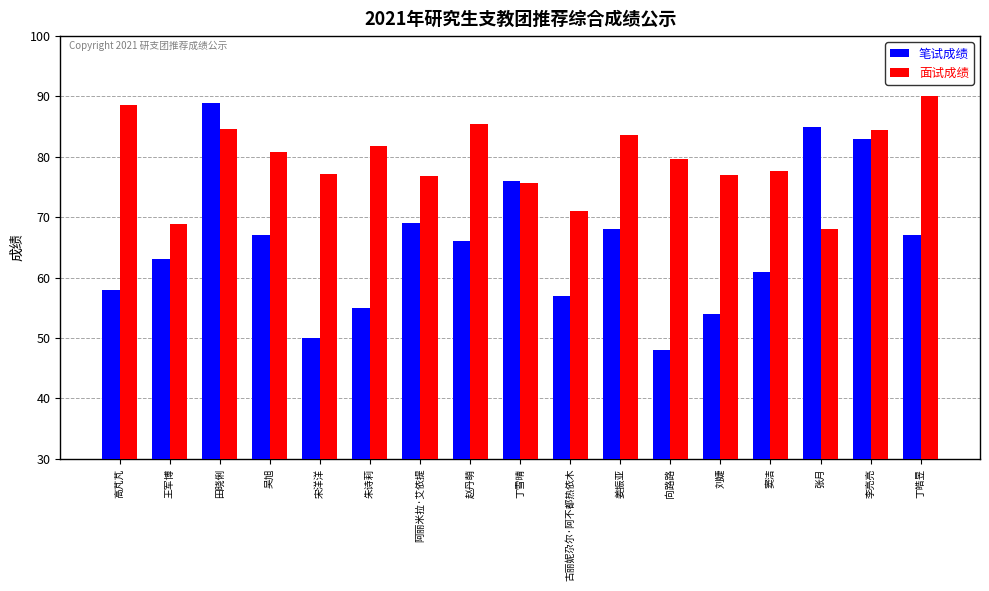

List the series in order of their peak value, highest first.

面试成绩, 笔试成绩